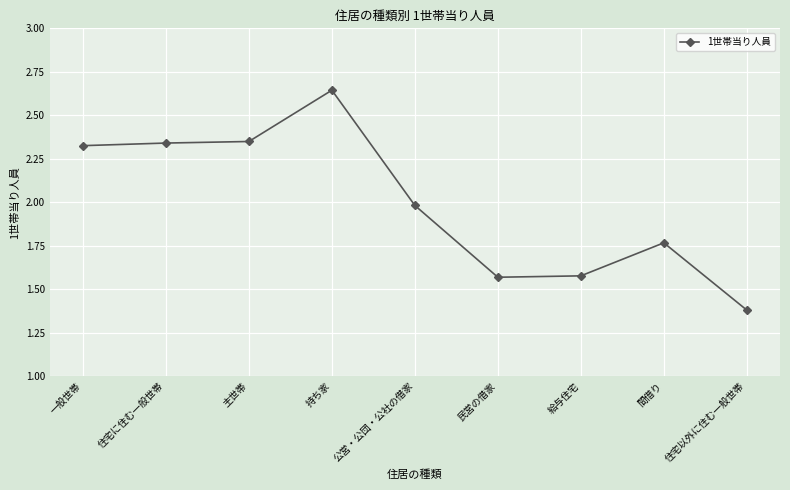

Count the number of data series in this chart.

1